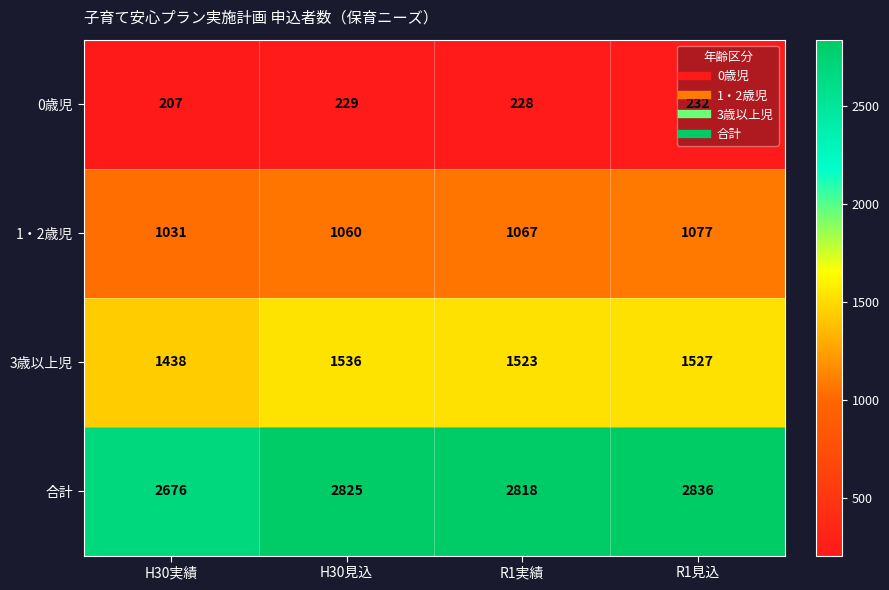

What is the sum of all 合計 values?

11155